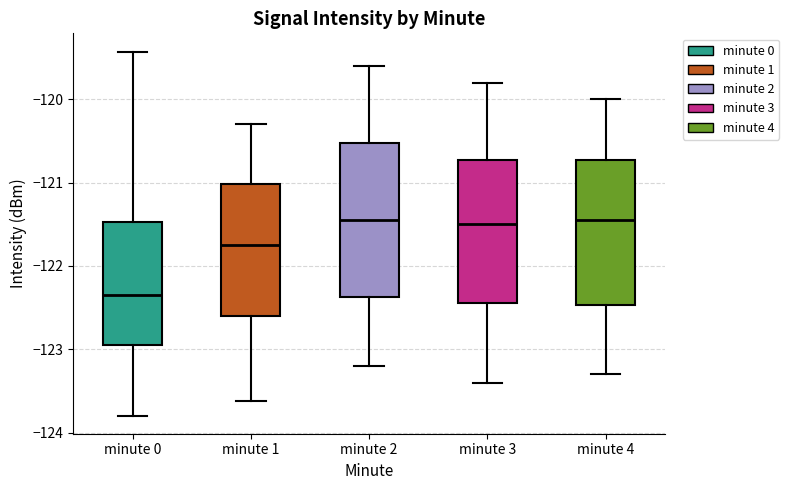

Reading left to right, read every box against the y-axis: the position of its median line, the range the box covers, and the ends of its whiskers. The values are not printed on the chart, so give them approximately, as read against the axis.

minute 0: median -122.3, box -123.0 to -121.5, whiskers -123.8 to -119.4
minute 1: median -121.7, box -122.6 to -121.0, whiskers -123.6 to -120.3
minute 2: median -121.4, box -122.4 to -120.5, whiskers -123.2 to -119.6
minute 3: median -121.5, box -122.4 to -120.7, whiskers -123.4 to -119.8
minute 4: median -121.4, box -122.5 to -120.7, whiskers -123.3 to -120.0